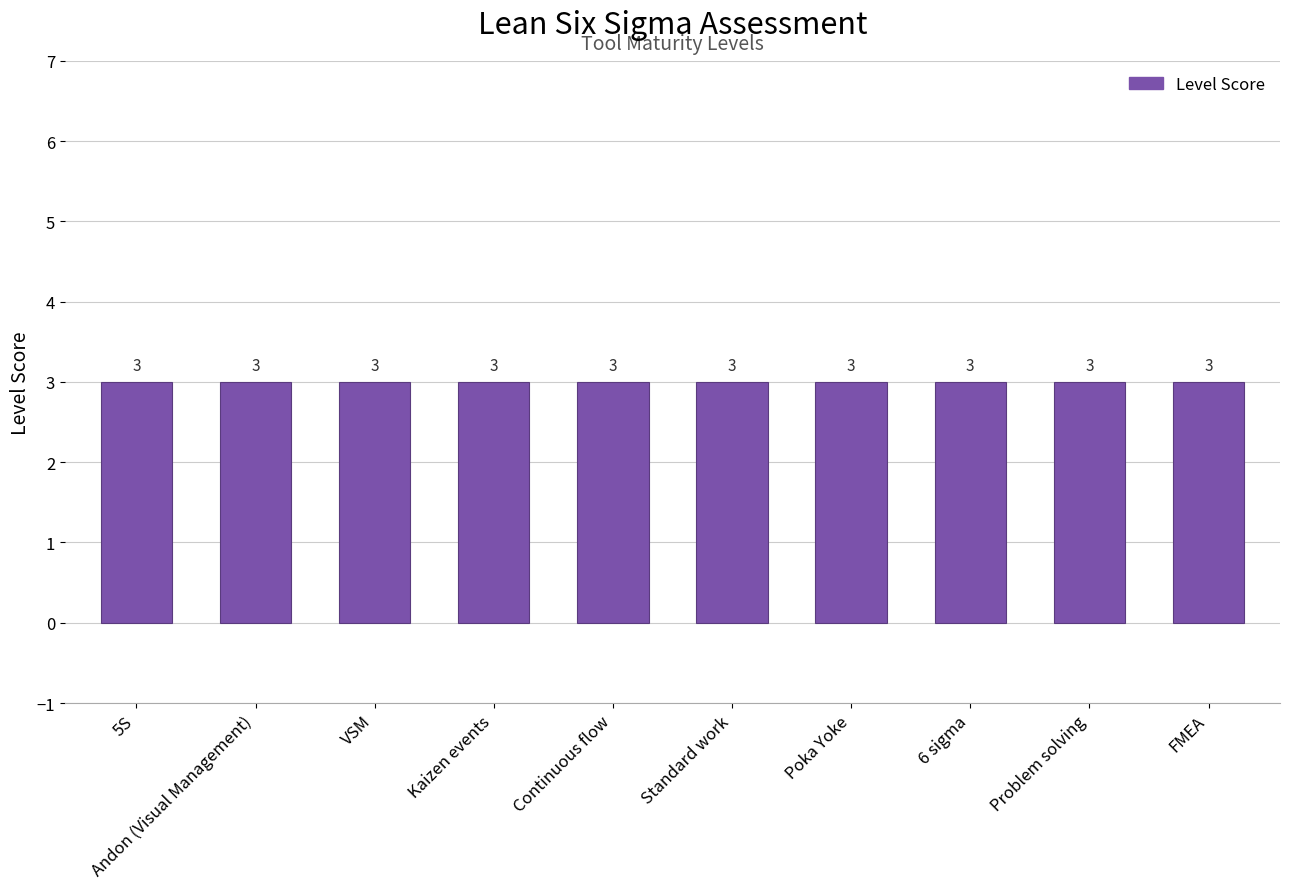

What is the minimum value shown in the chart?

3